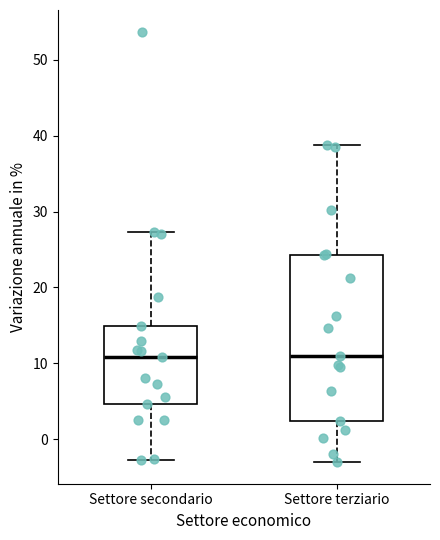

Reading left to right, read every box against the y-axis: the position of its median line, the range the box covers, and the ends of its whiskers. The values are not printed on the chart, so give them approximately, as read against the axis.

Settore secondario: median 11, box 5 to 15, whiskers -3 to 27
Settore terziario: median 11, box 2 to 24, whiskers -3 to 39